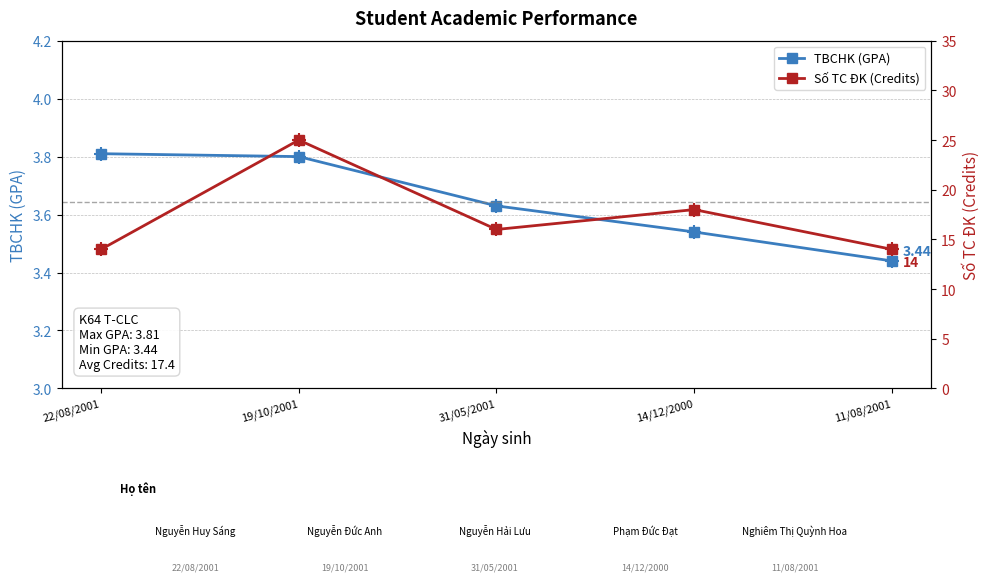

Which category has the lowest value in the TBCHK (GPA) series?

11/08/2001